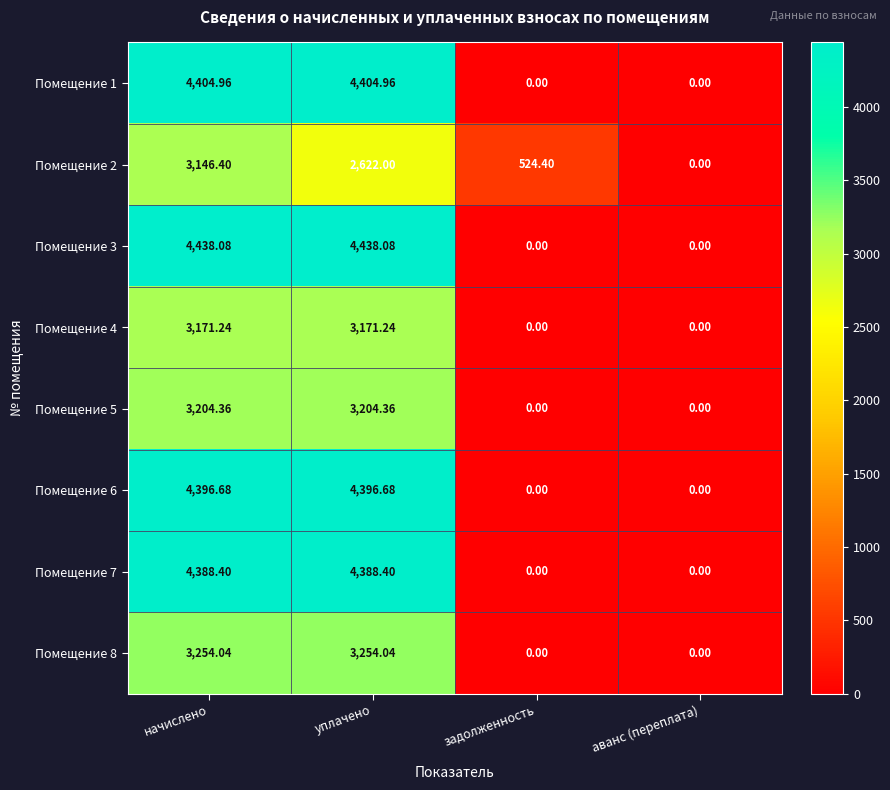

At which category is the sum across all series the highest?

начислено